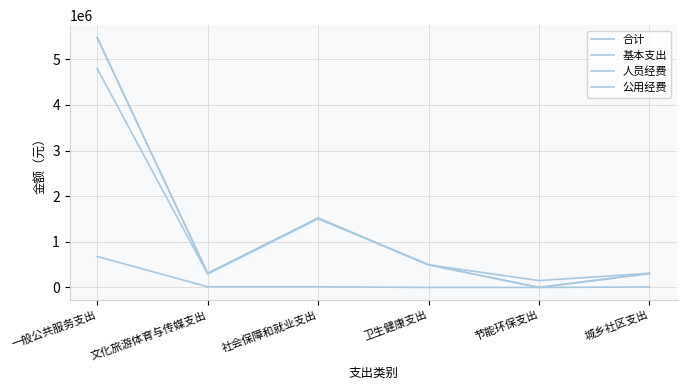

What is the greatest value displayed?

5475325.5